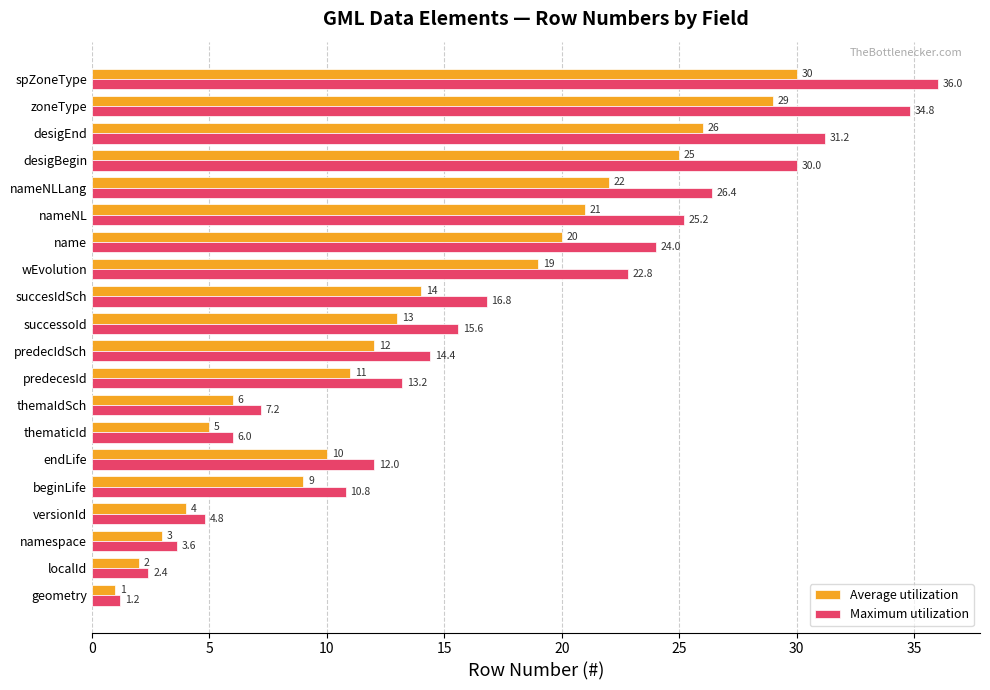

Which series has the largest total across all categories?

Maximum utilization